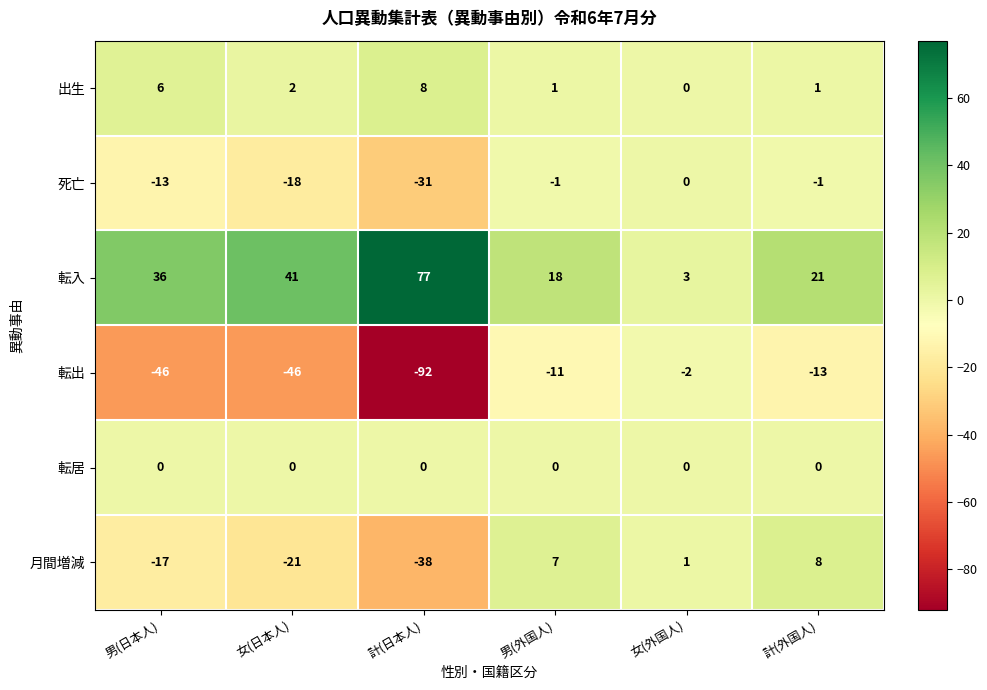

At which category is the sum across all series the highest?

計(外国人)